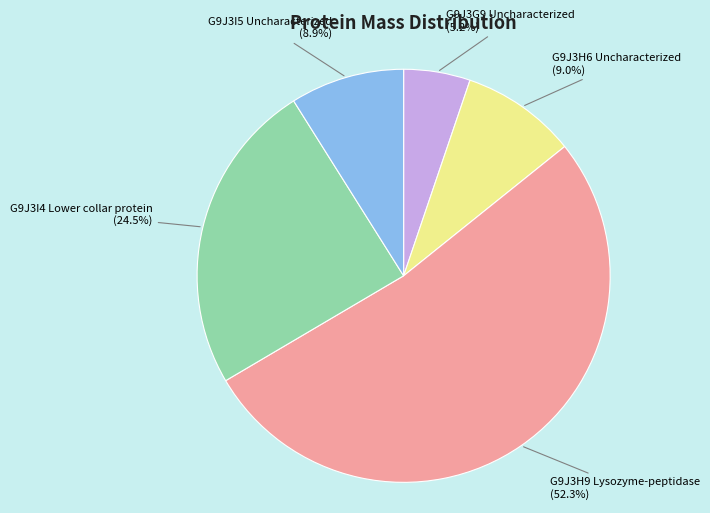

Between G9J3I5 Uncharacterized and G9J3I4 Lower collar protein, which is larger?

G9J3I4 Lower collar protein